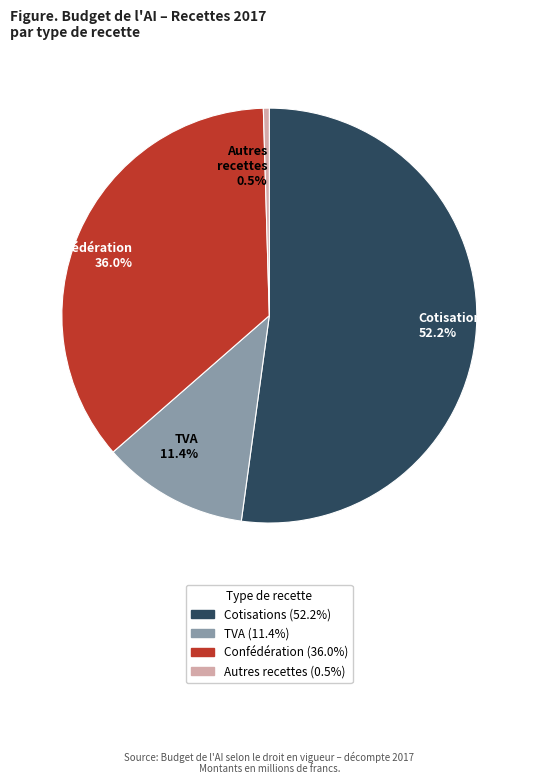

Rank the categories by value from lowest to highest.

Autres recettes 0.5%, TVA 11.4%, Confédération 36.0%, Cotisations 52.2%